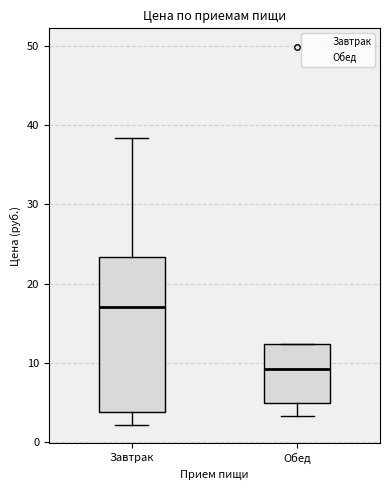

Reading left to right, read every box against the y-axis: the position of its median line, the range the box covers, and the ends of its whiskers. The values are not printed on the chart, so give them approximately, as read against the axis.

Завтрак: median 17, box 4 to 23, whiskers 2 to 38
Обед: median 9, box 5 to 12, whiskers 3 to 12